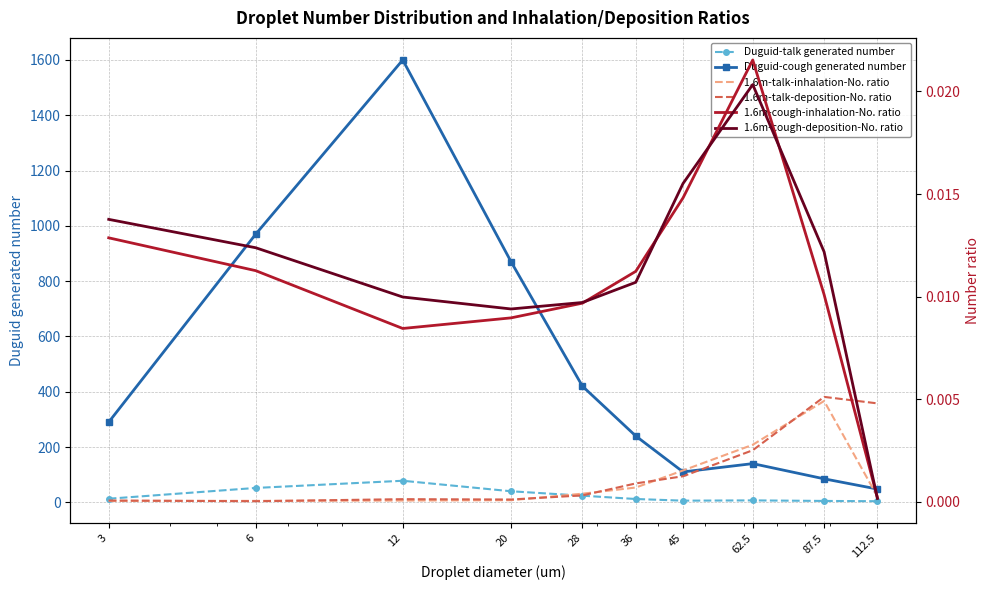

Which has a higher value, 62.5 or 45?

62.5